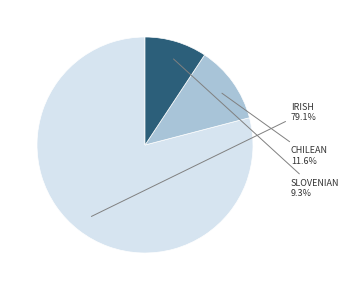

Does any single category account for the majority?

Yes